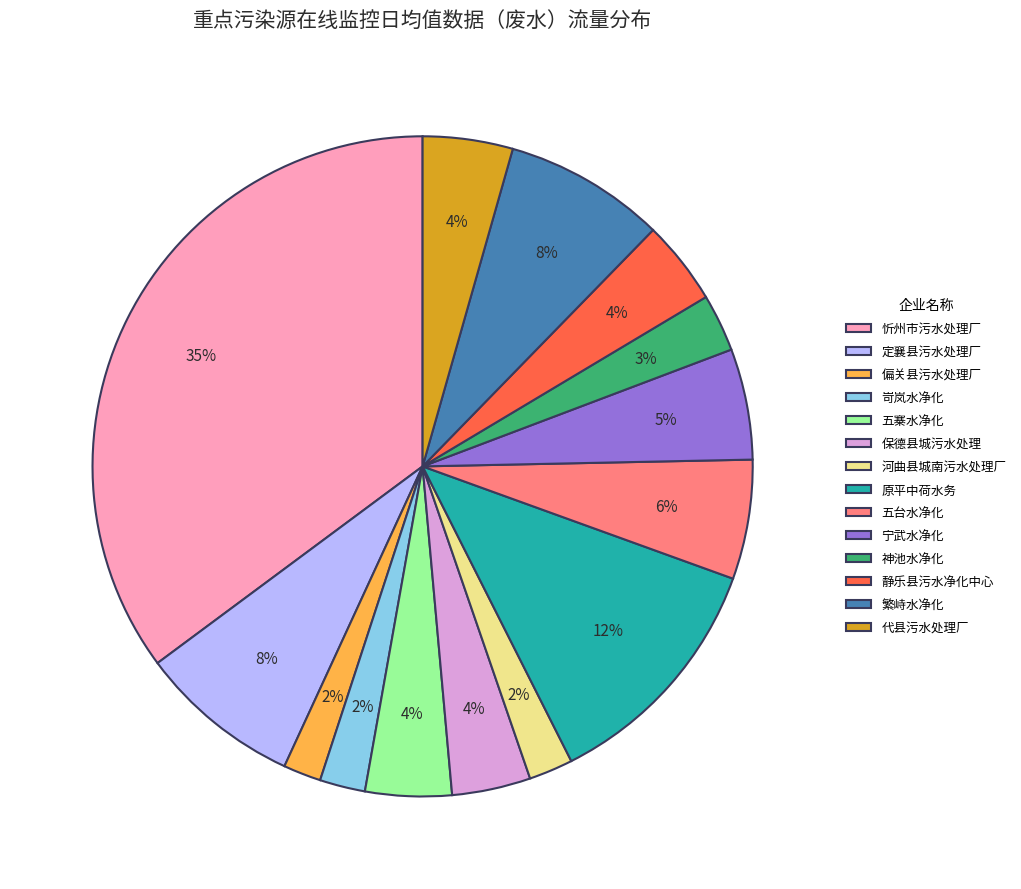

Is it true that 原平中荷水务 is 26% of the pie?

False